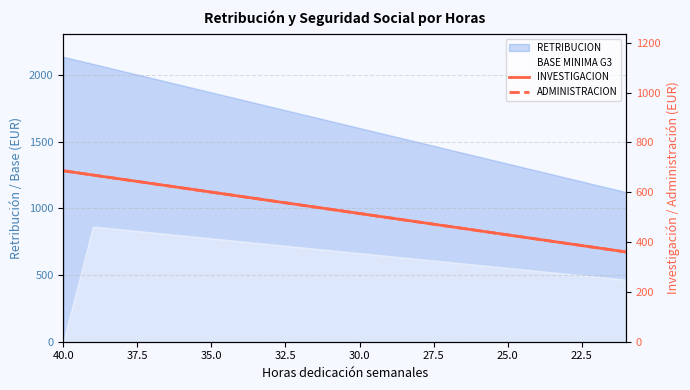

True or false: INVESTIGACION has more than 1 interior local peaks.

False